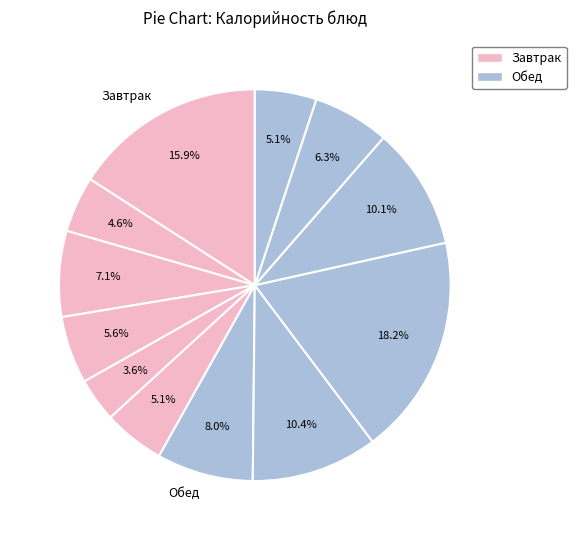

How many segments does this pie chart have?

12